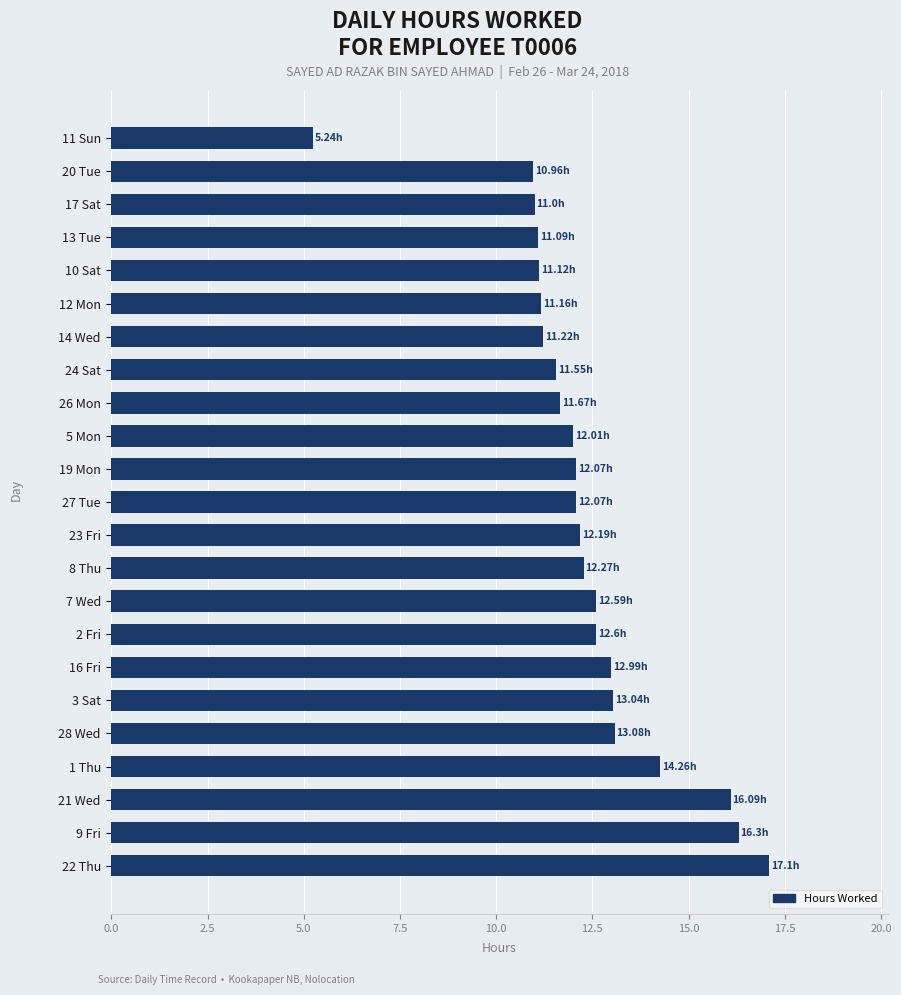

Approximately how many times larger is the value at 12 Mon compared to 2 Fri?

0.9